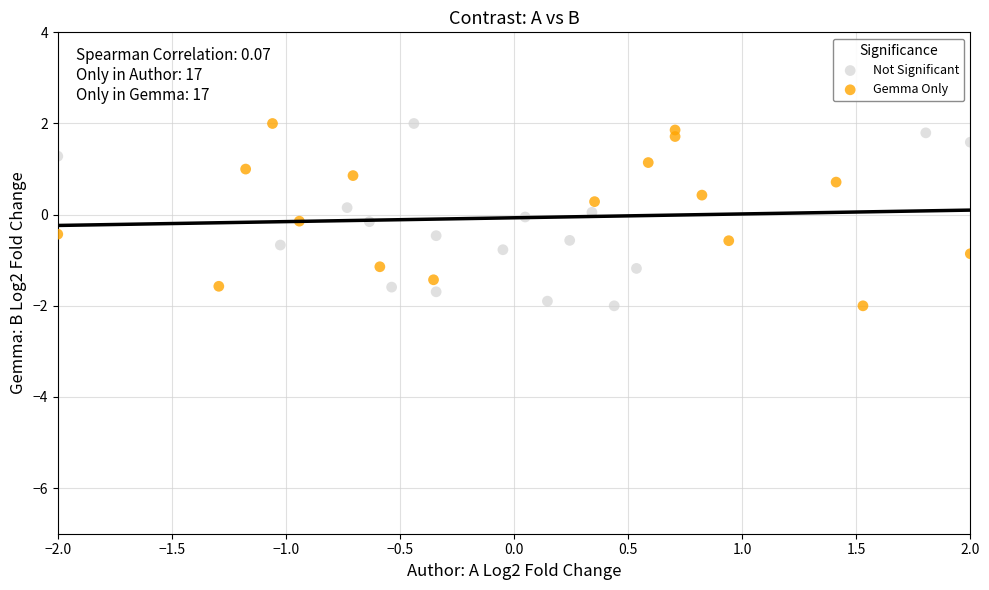

What are all the series names shown in the legend?

Not Significant, Gemma Only